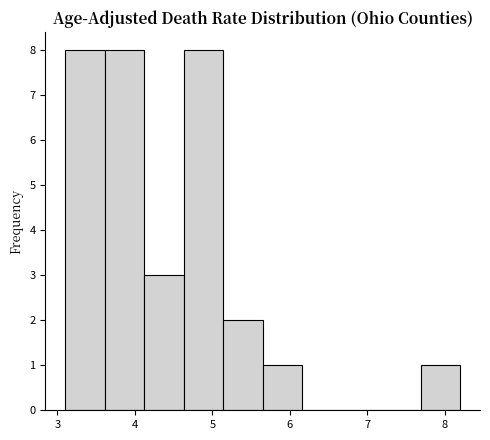

How tall is the bar that spans 5.14 to 5.65 on the x-axis? Neither the bar edges nor the heights are printed on the chart, so give them approximately, as read against the axes.

2